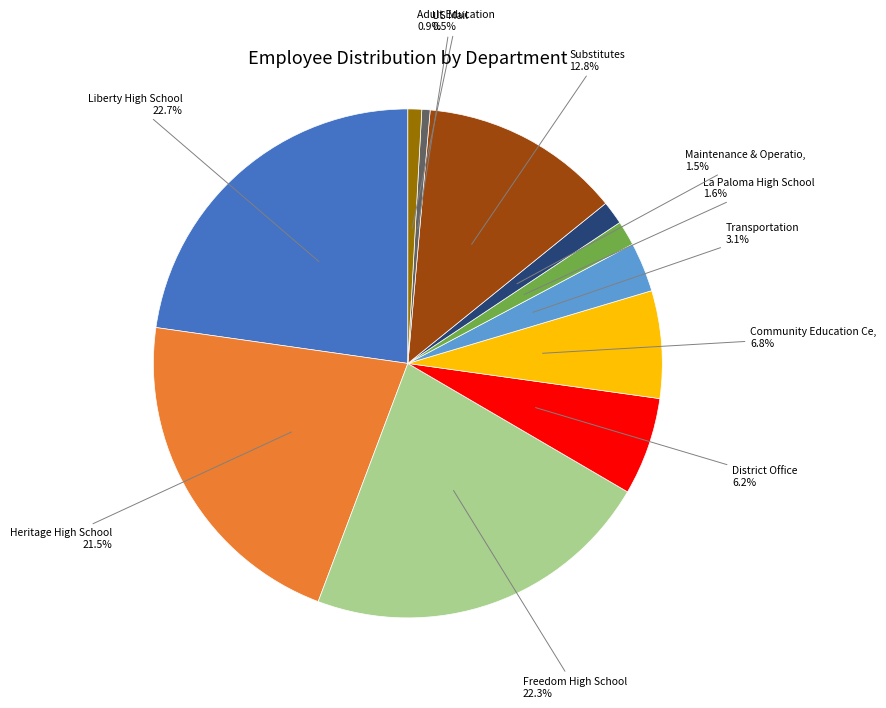

Does any single category account for the majority?

No